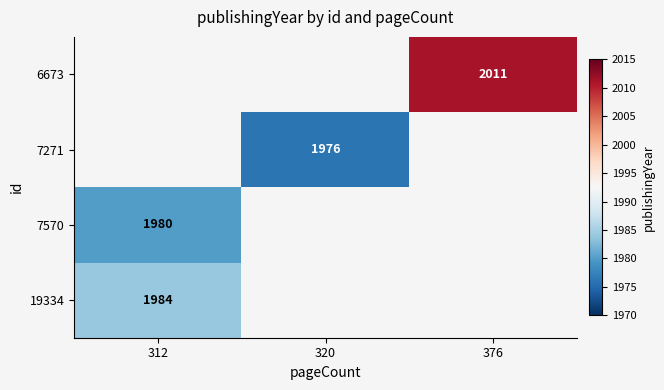

The 6673 series shows 2916 at 376. True or false?

False